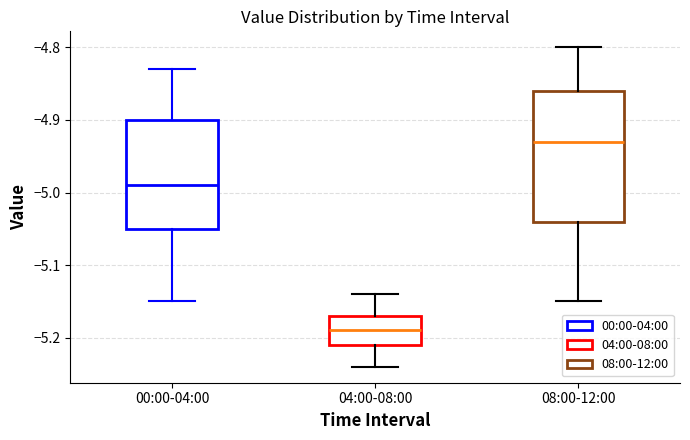

Which box's median line is the lowest?

04:00-08:00